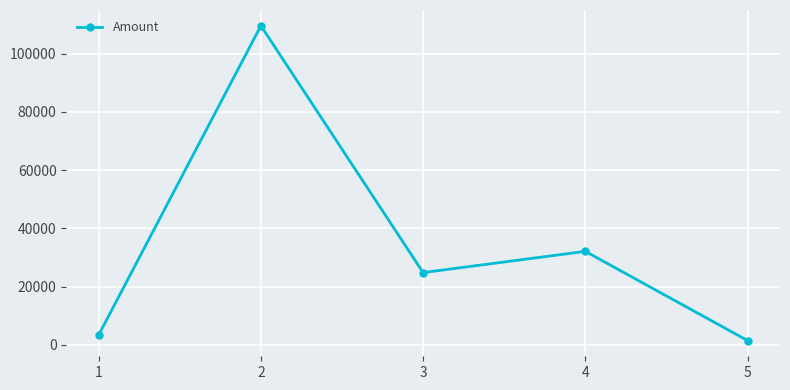

What is the value of the 5th point from the left?

1457.0